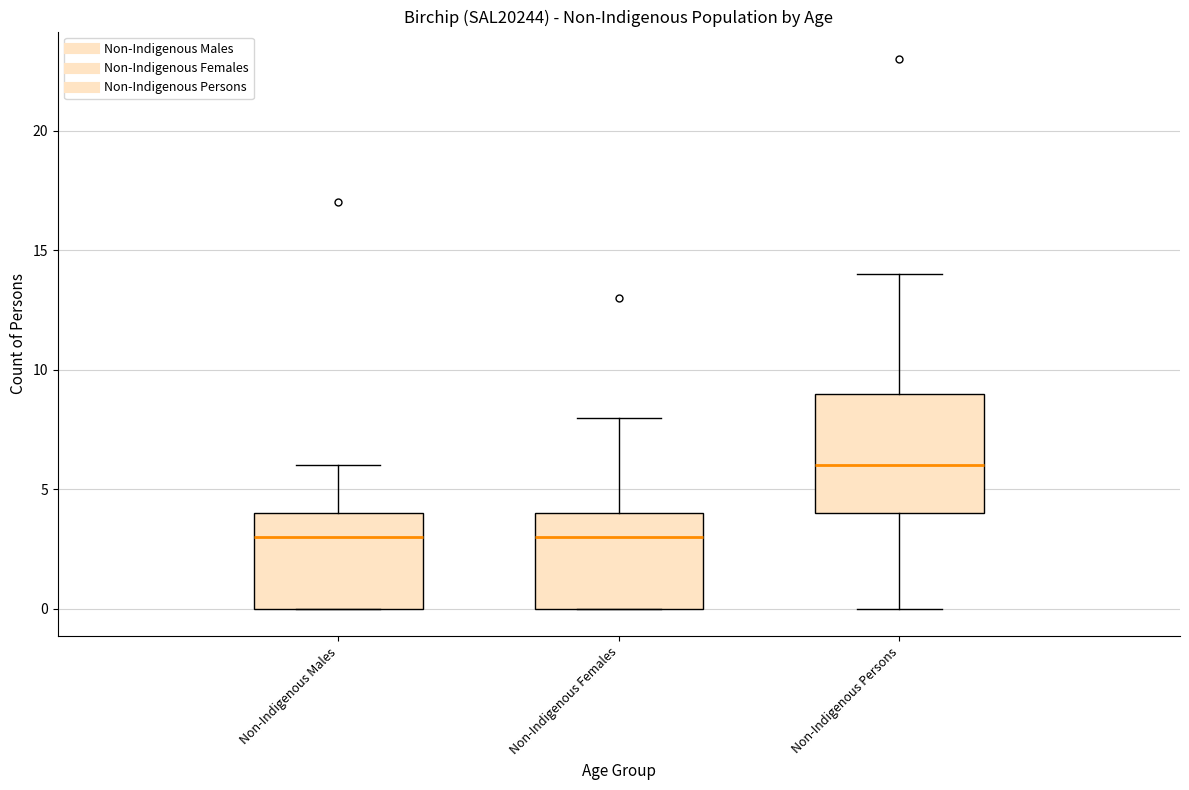

Which box's median line is the highest?

Non-Indigenous Persons